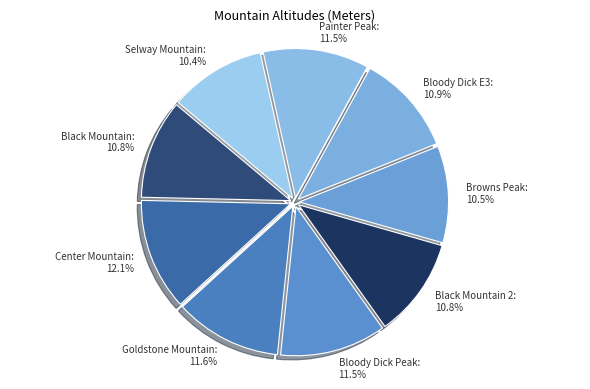

Does Browns Peak: 10.5% represent more than half of the total?

No